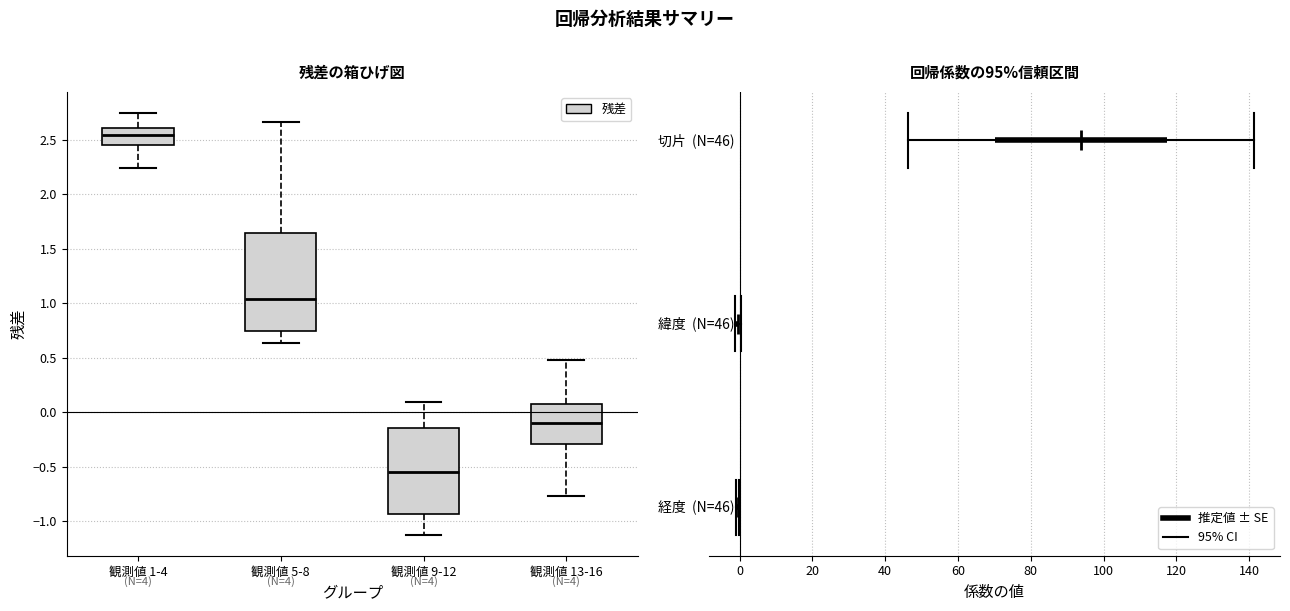

Reading left to right, read every box against the y-axis: the position of its median line, the range the box covers, and the ends of its whiskers. The values are not printed on the chart, so give them approximately, as read against the axis.

観測値 1-4: median 2.55, box 2.45 to 2.60, whiskers 2.25 to 2.75
観測値 5-8: median 1.05, box 0.75 to 1.65, whiskers 0.65 to 2.65
観測値 9-12: median -0.55, box -0.95 to -0.15, whiskers -1.10 to 0.10
観測値 13-16: median -0.10, box -0.30 to 0.05, whiskers -0.75 to 0.50